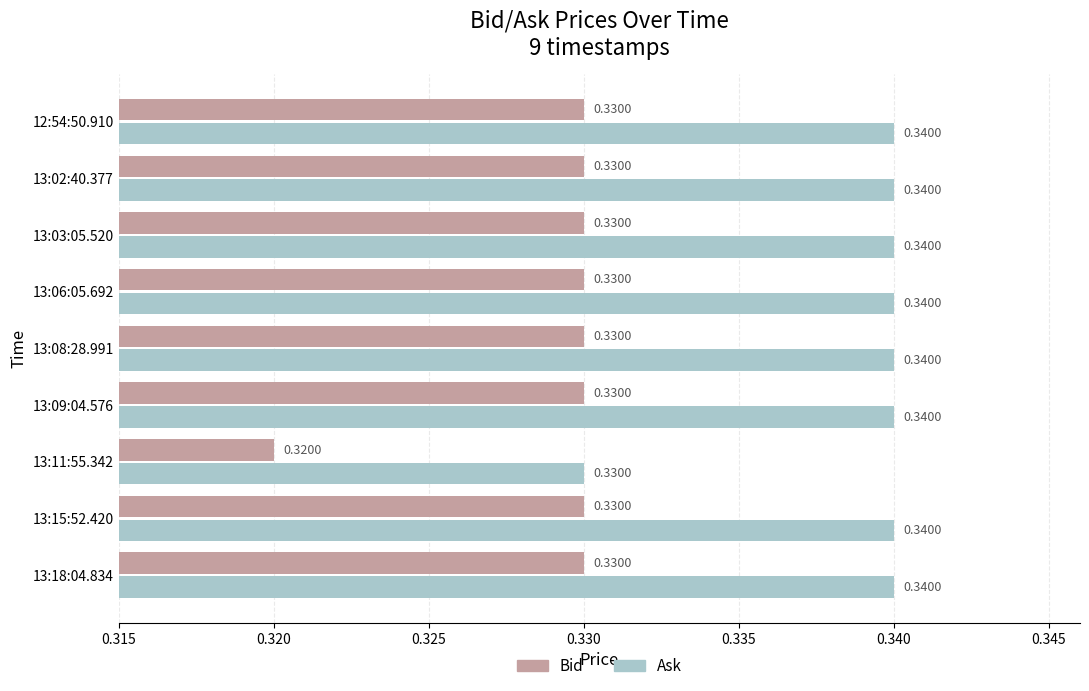

At how many categories does at least one series exceed 0?

9